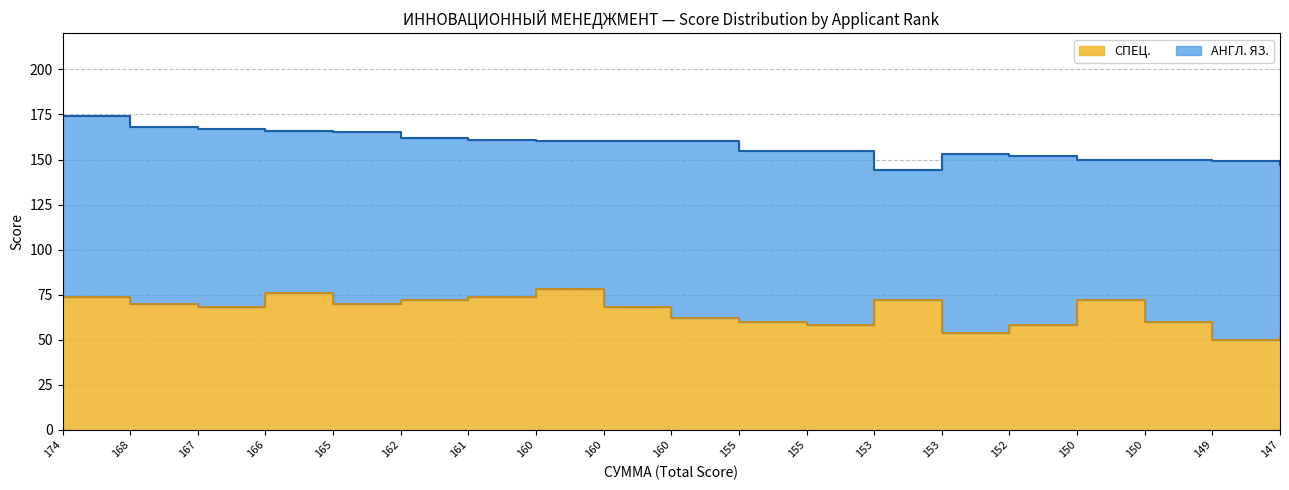

At which label does the data first exceed 68?

174